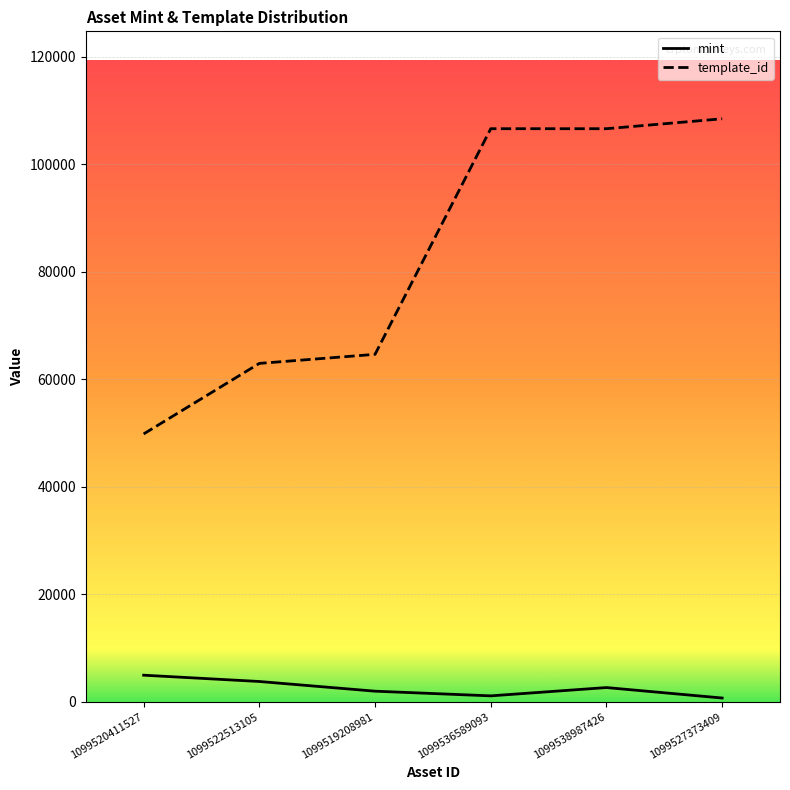

What is the total value across all series at 1099520411527?

54813